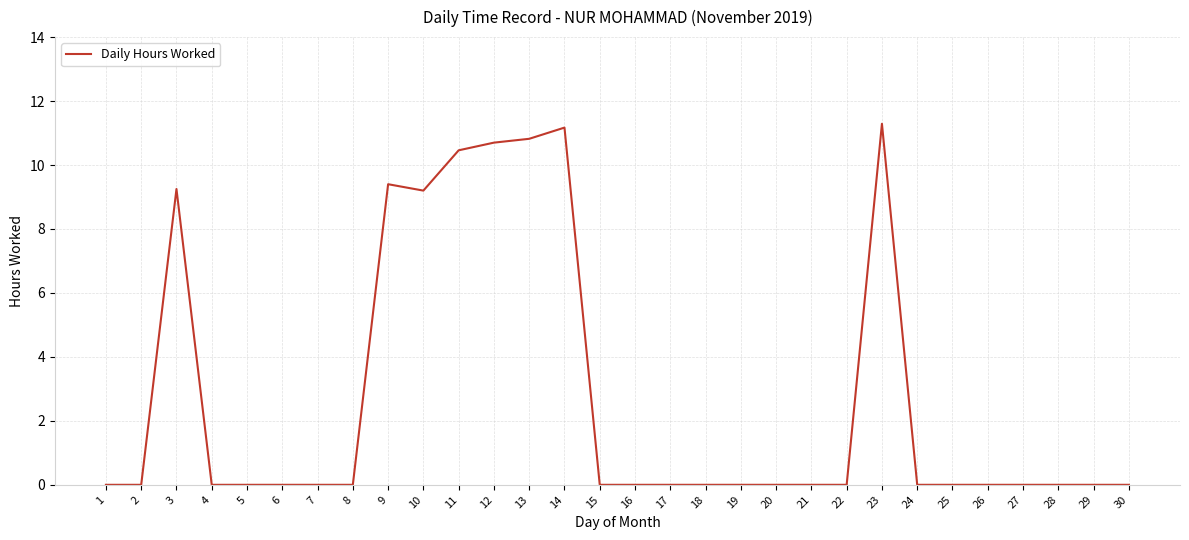

What is the change in value from 23 to 27?

-11.3